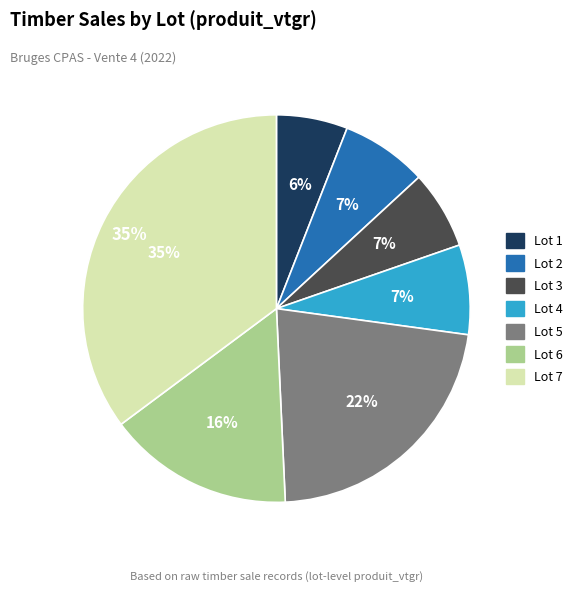

How many slices are in this pie chart?

7